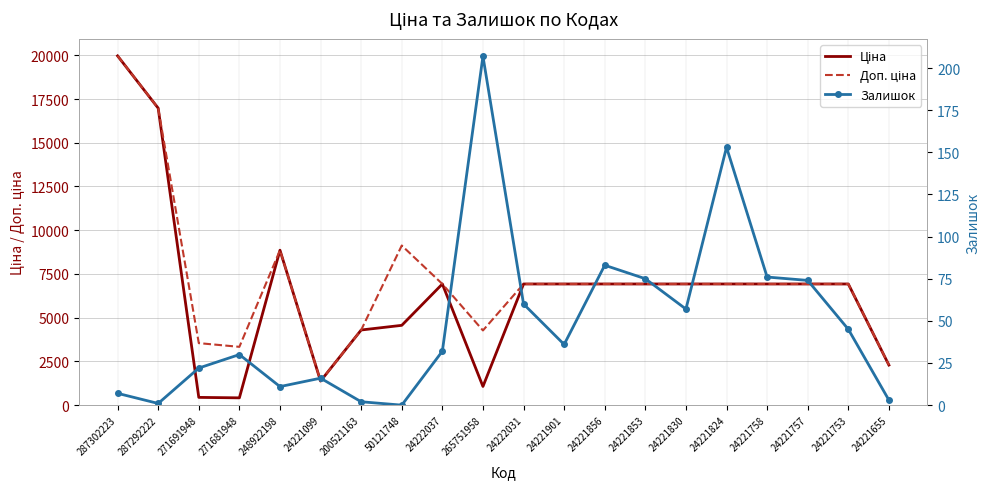

Reading left to right, what are all the values shown in this chart?

Ціна: 287302223=19964.2	287292222=16976.3	271691948=443.1	271681948=416.6	248922198=8856.7	24221099=1375.4	200521163=4295.4	50121748=4561.9	24222037=6925.7	265751958=1067.3	24222031=6925.7	24221901=6925.7	24221856=6925.7	24221853=6925.7	24221830=6925.7	24221824=6925.7	24221758=6925.7	24221757=6925.7	24221753=6925.7	24221655=2291.7
Доп. ціна: 287302223=19964.2	287292222=16976.3	271691948=3545.0	271681948=3332.5	248922198=8856.7	24221099=1375.0	200521163=4295.0	50121748=9123.7	24222037=6925.7	265751958=4269.4	24222031=6925.7	24221901=6925.7	24221856=6925.7	24221853=6925.7	24221830=6925.7	24221824=6925.7	24221758=6925.7	24221757=6925.7	24221753=6925.7	24221655=2292.0
Залишок: 287302223=7.0	287292222=1.0	271691948=22.0	271681948=30.0	248922198=11.0	24221099=16.0	200521163=2.0	50121748=0.0	24222037=32.0	265751958=207.0	24222031=60.0	24221901=36.0	24221856=83.0	24221853=75.0	24221830=57.0	24221824=153.0	24221758=76.0	24221757=74.0	24221753=45.0	24221655=3.0